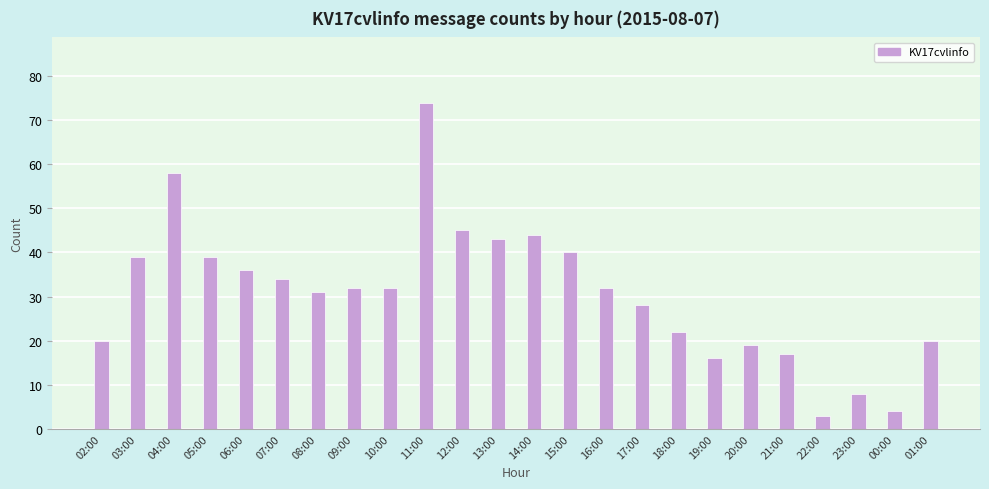

Does the chart contain stacked bars?

No